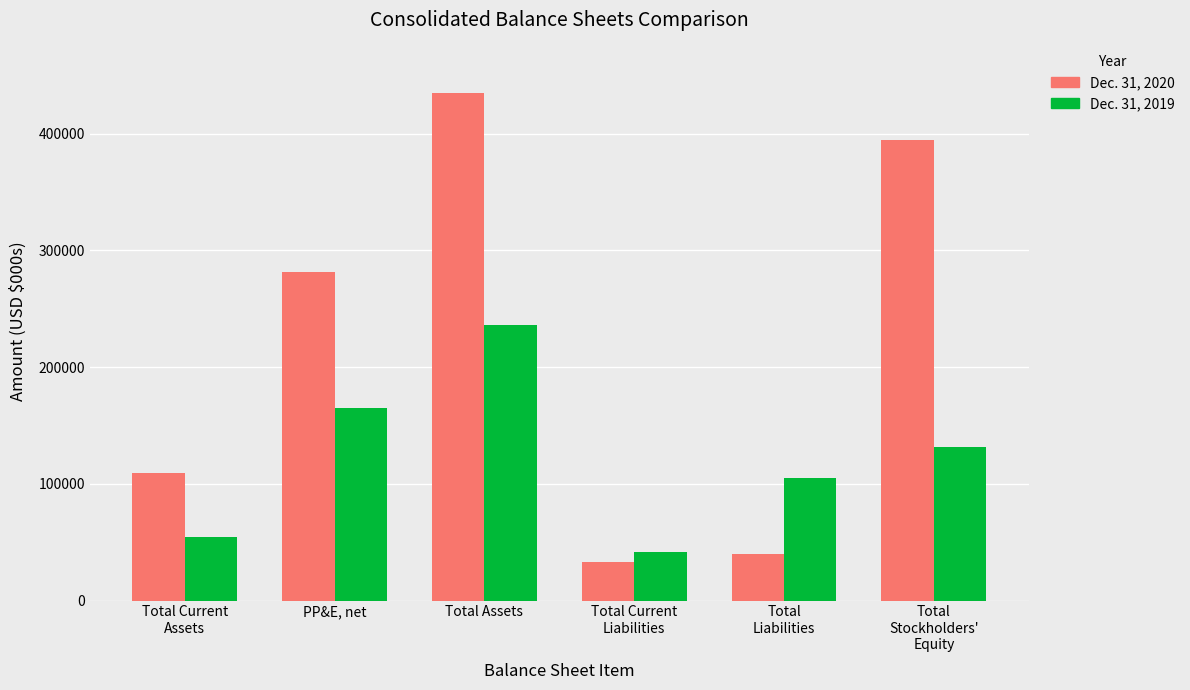

What is the label of the 6th bar from the right?

Total Current
Assets